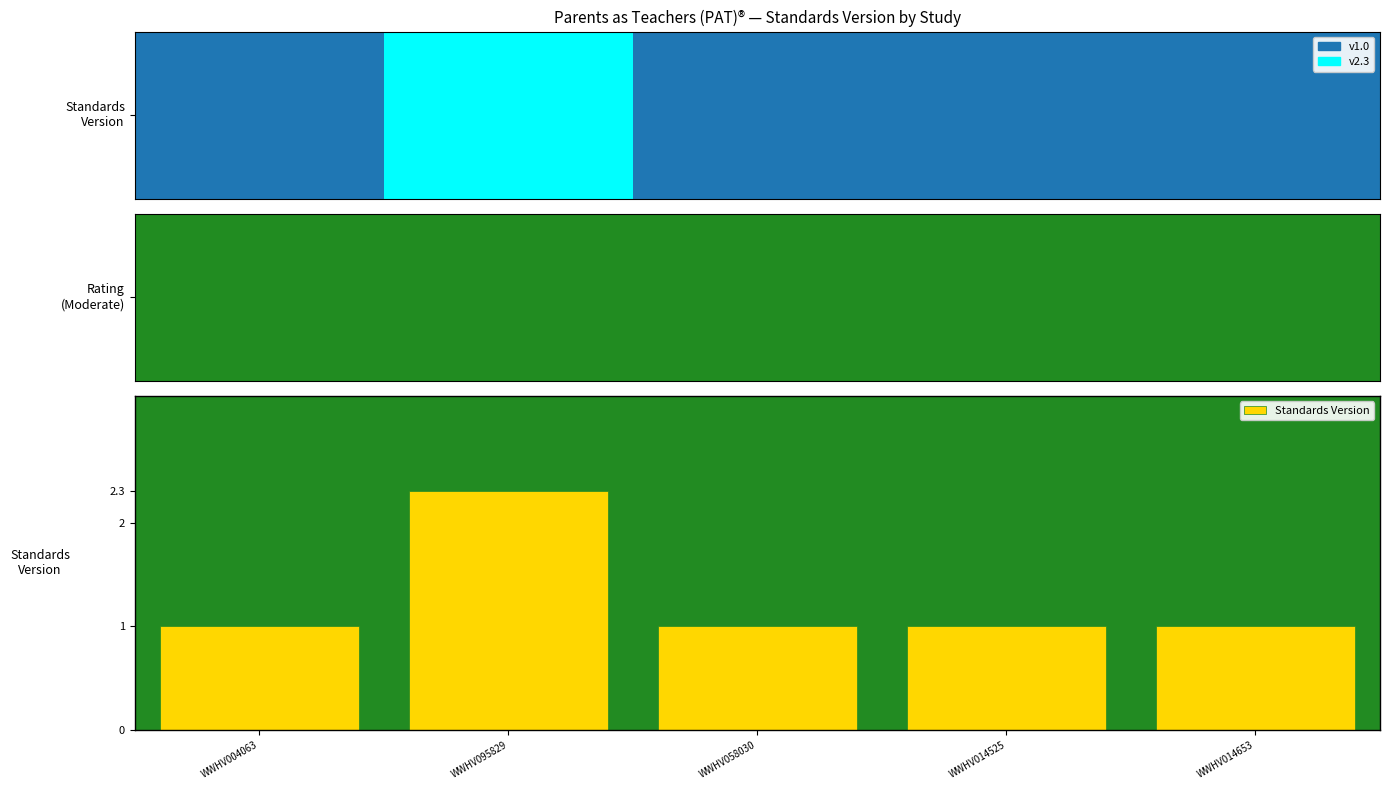

What is the greatest value displayed?

2.3